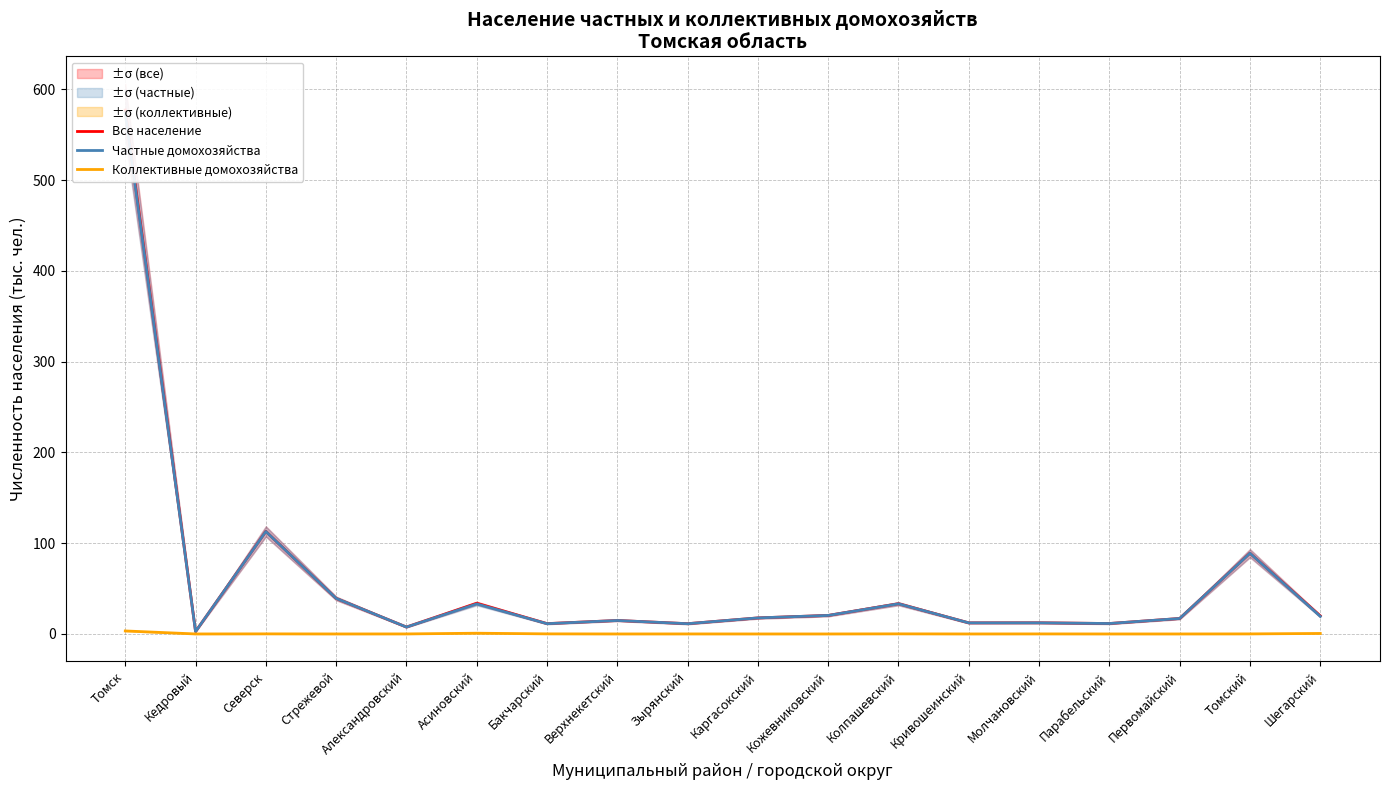

True or false: Коллективные домохозяйства and Все население intersect in this chart.

False